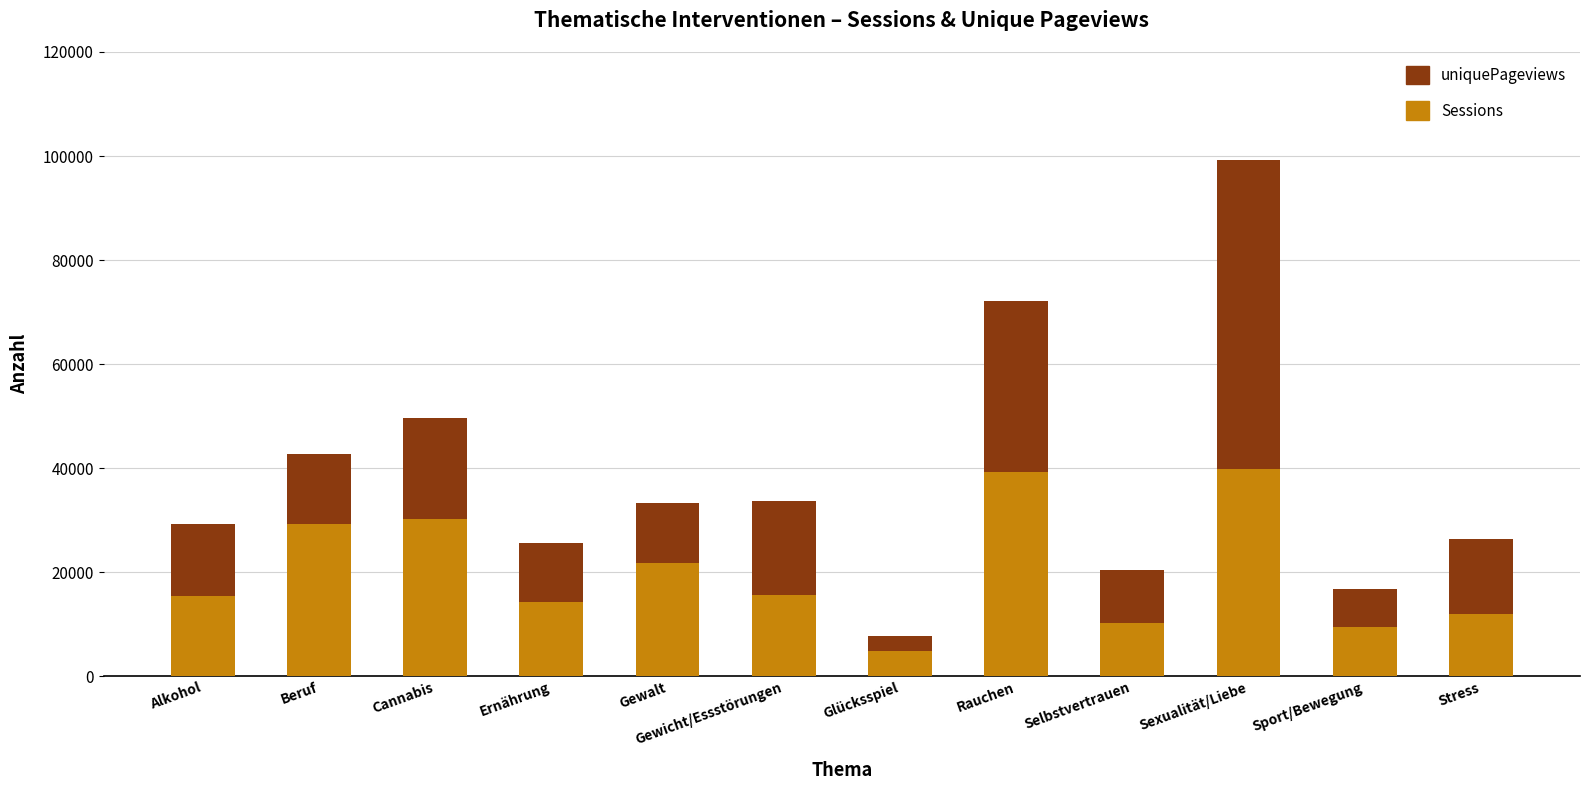

What is the total value across all series at Selbstvertrauen?

20475